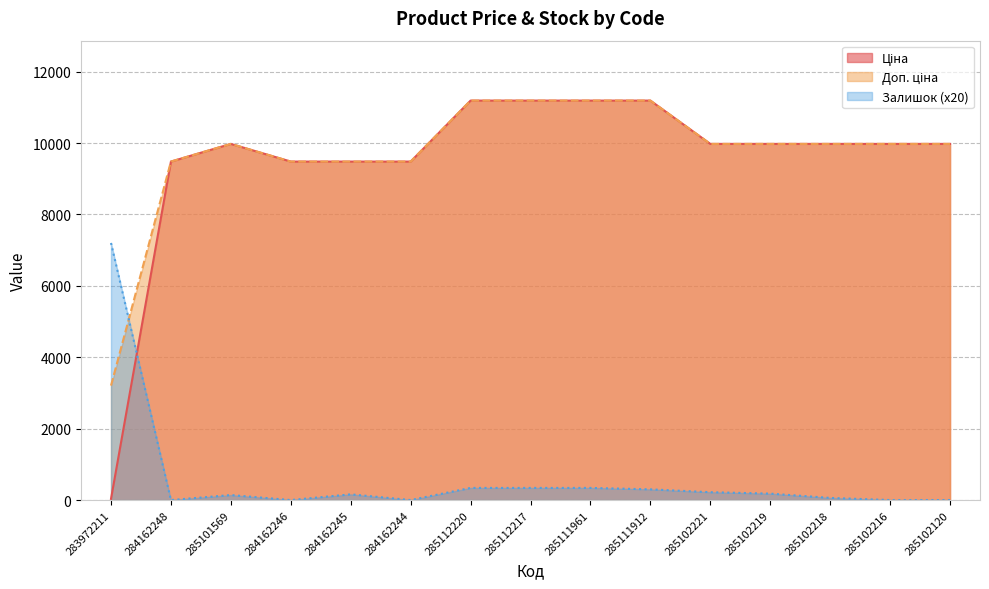

At which label is Доп. ціна closest to 7196?

284162248